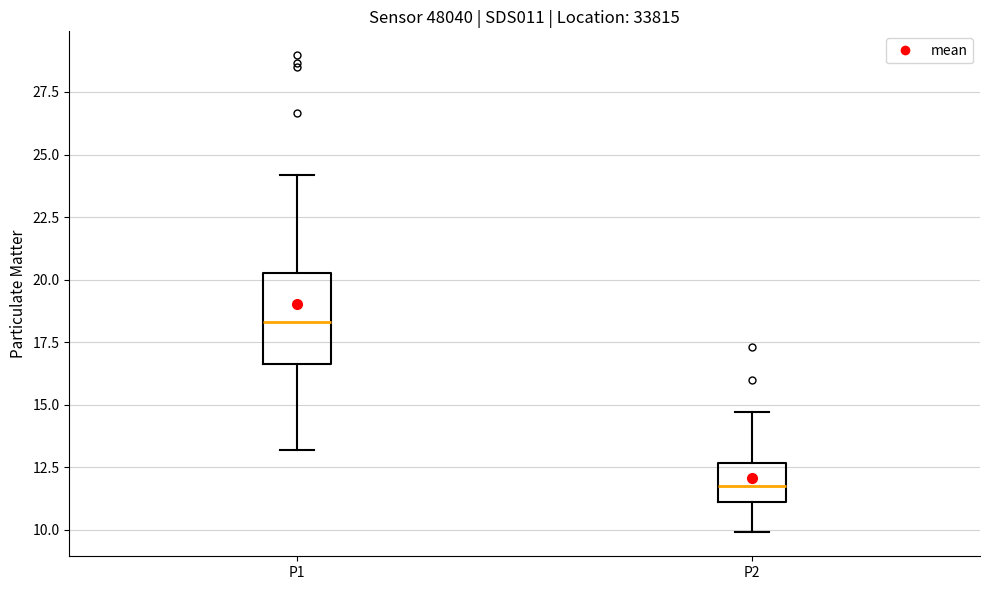

Which box has the highest median line?

P1